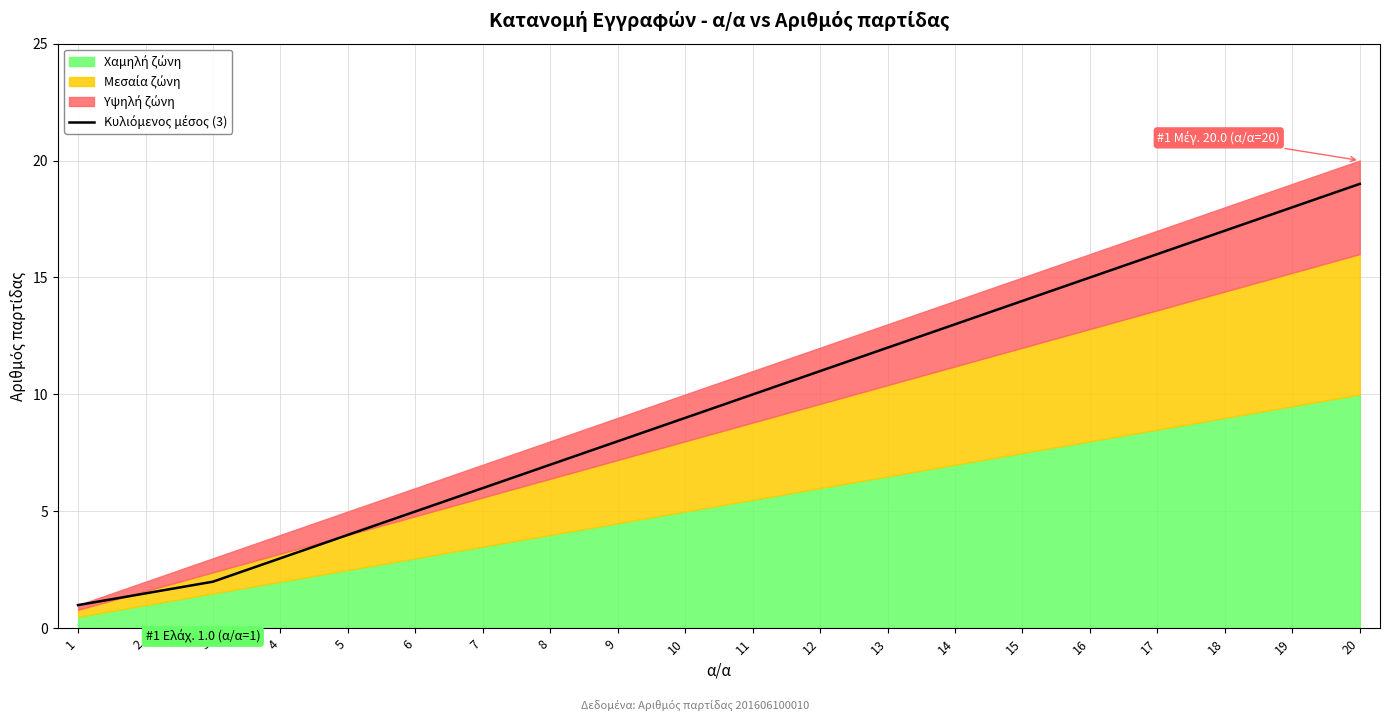

What is the ratio of the value at 14 to the value at 17?

0.8